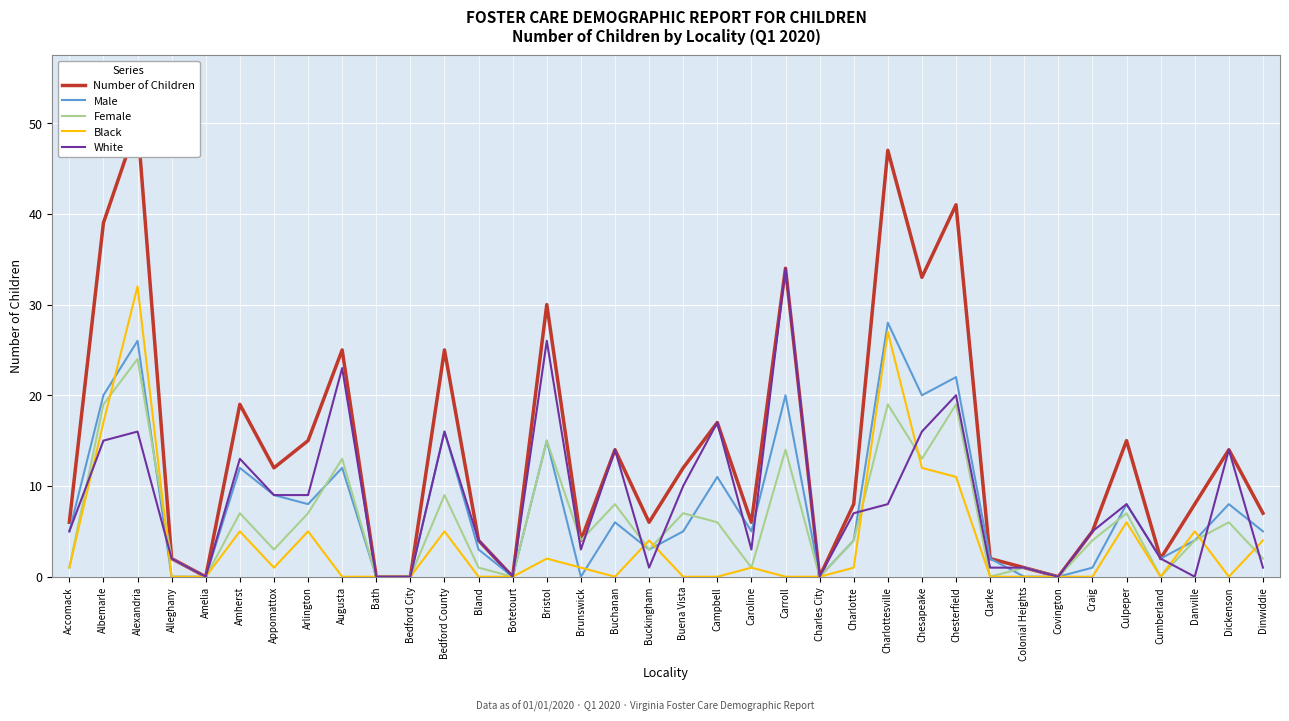

Rank the series by their maximum value, from lowest to highest.

Female, Male, Black, White, Number of Children